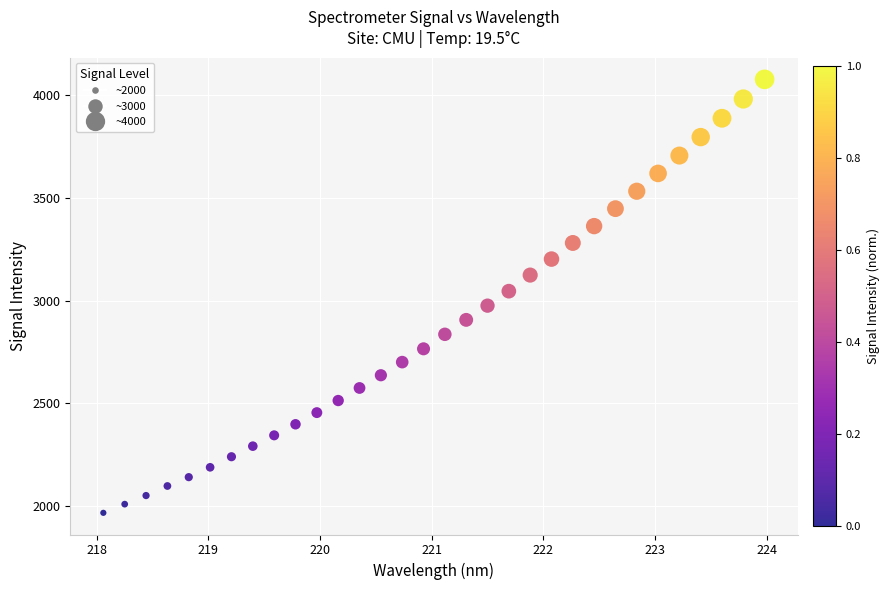

What is the range of X values (max minus min)?

5.9